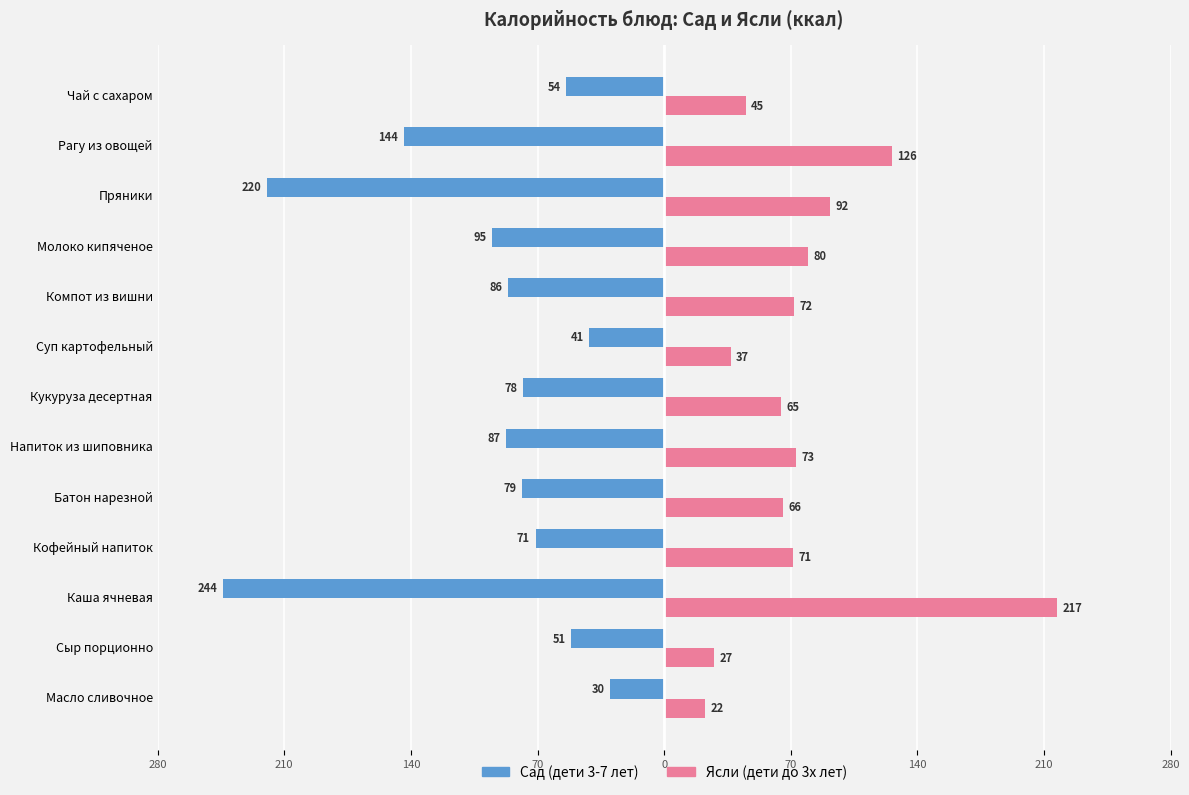

What are all the series names shown in the legend?

Сад (дети 3-7 лет), Ясли (дети до 3х лет)